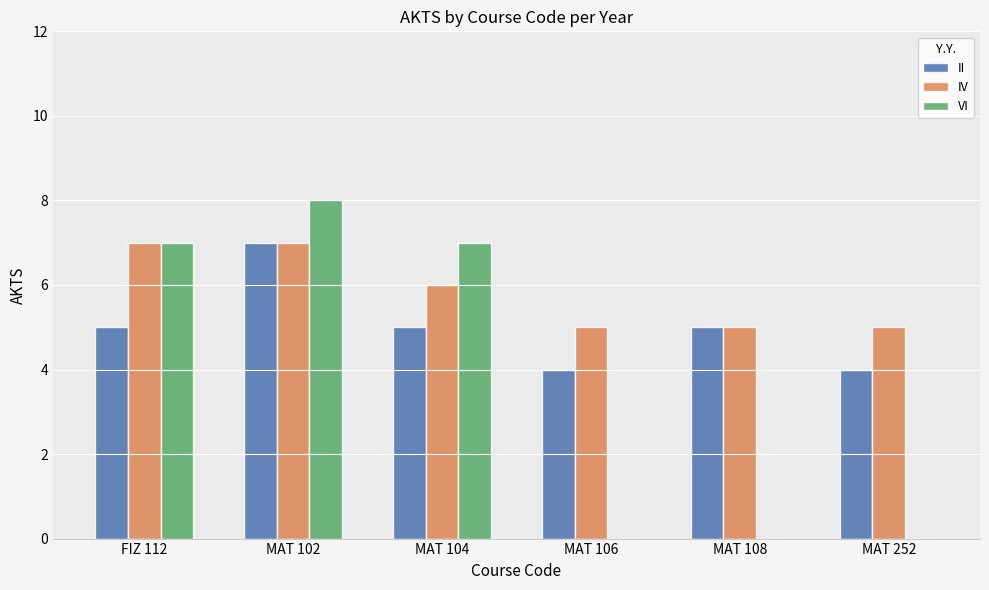

Which series changed the most between MAT 104 and MAT 106?

VI